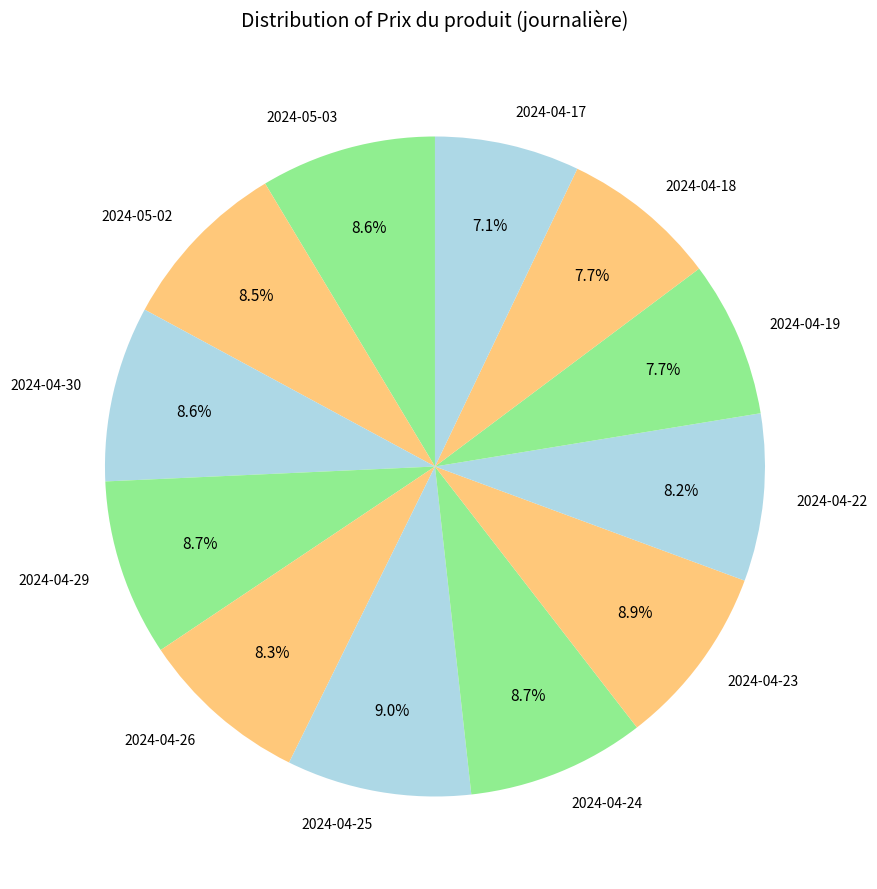

What is the ratio of the value at 2024-05-02 to the value at 2024-04-18?

1.1